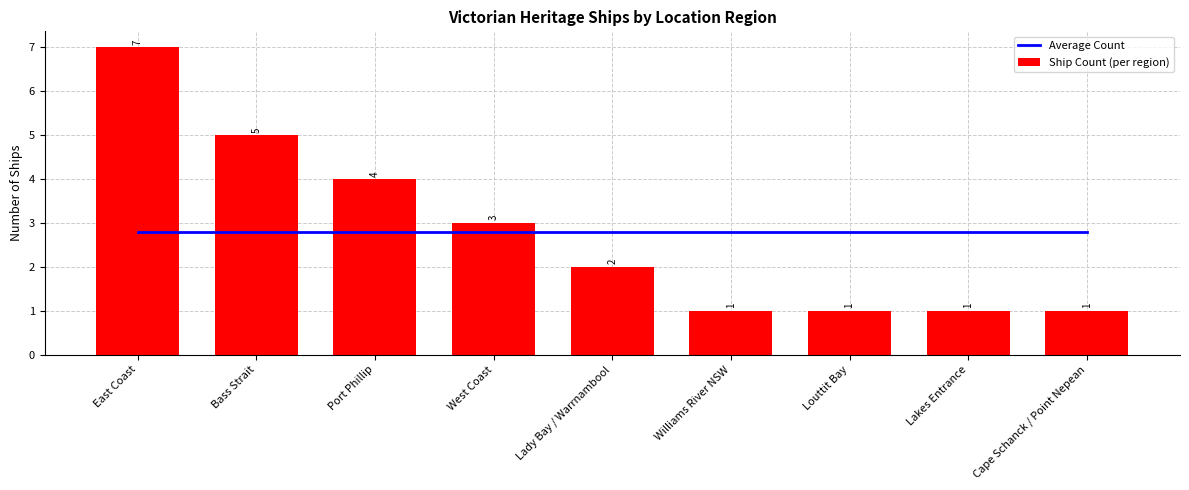

How many groups of bars are there?

9